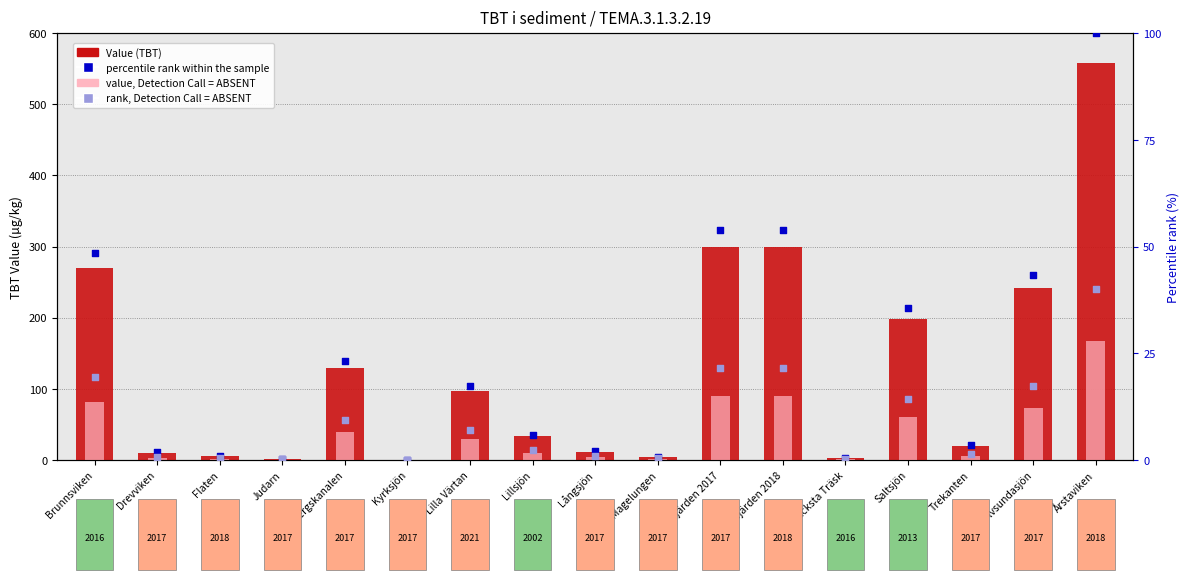

What is the total value across all series at Riddarfjärden 2017?

465.3